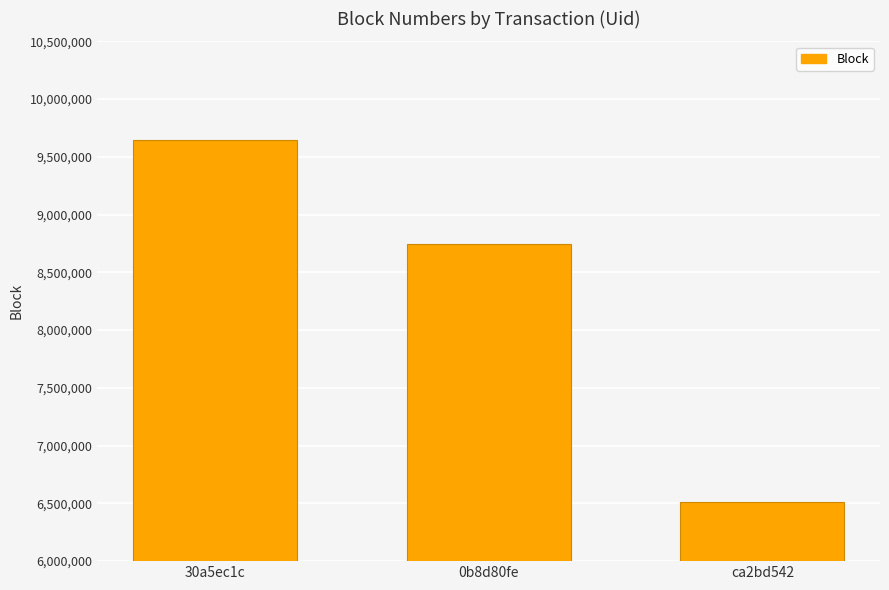

Is it true that the value at 0b8d80fe is 11499735?

False